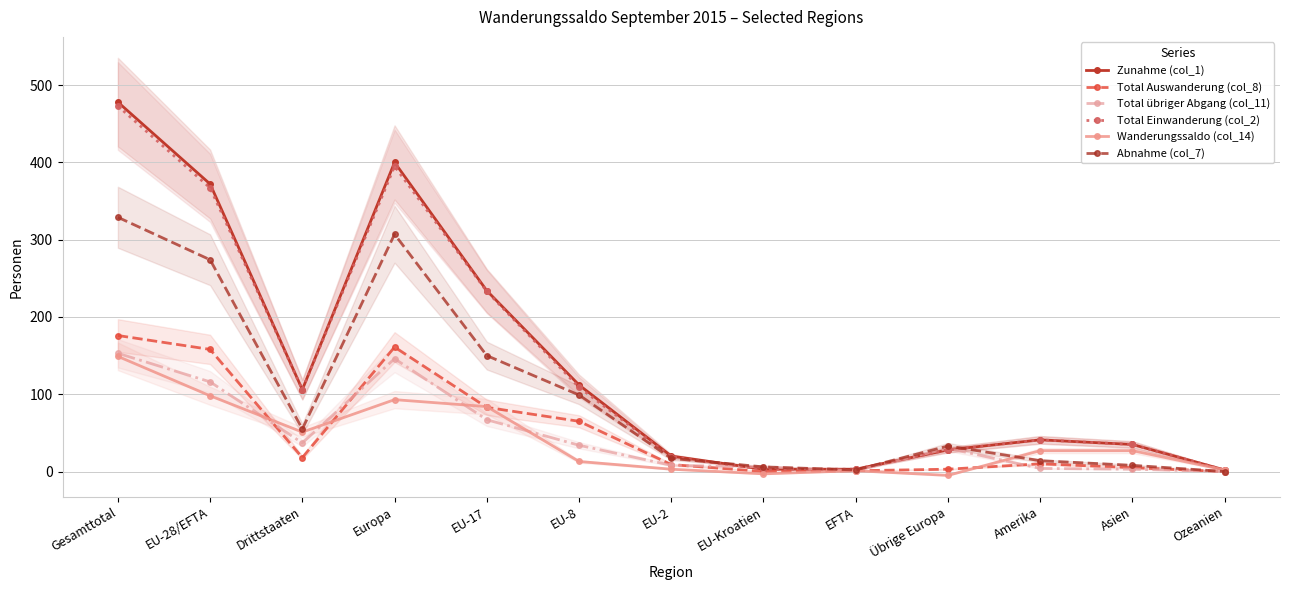

Where is Total Einwanderung (col_2) nearest to the value 237?

EU-17